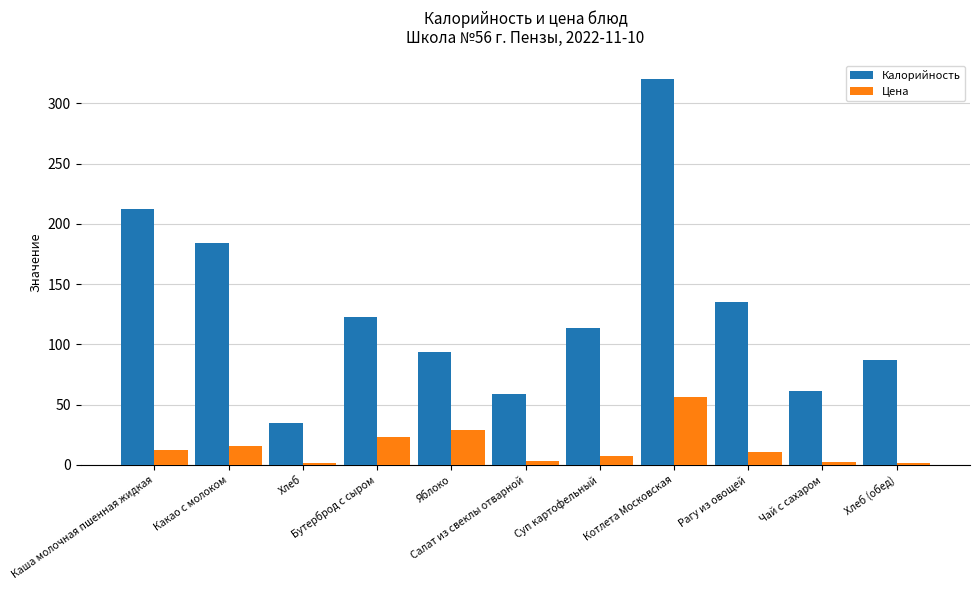

List the series in order of their overall mean, lowest first.

Цена, Калорийность